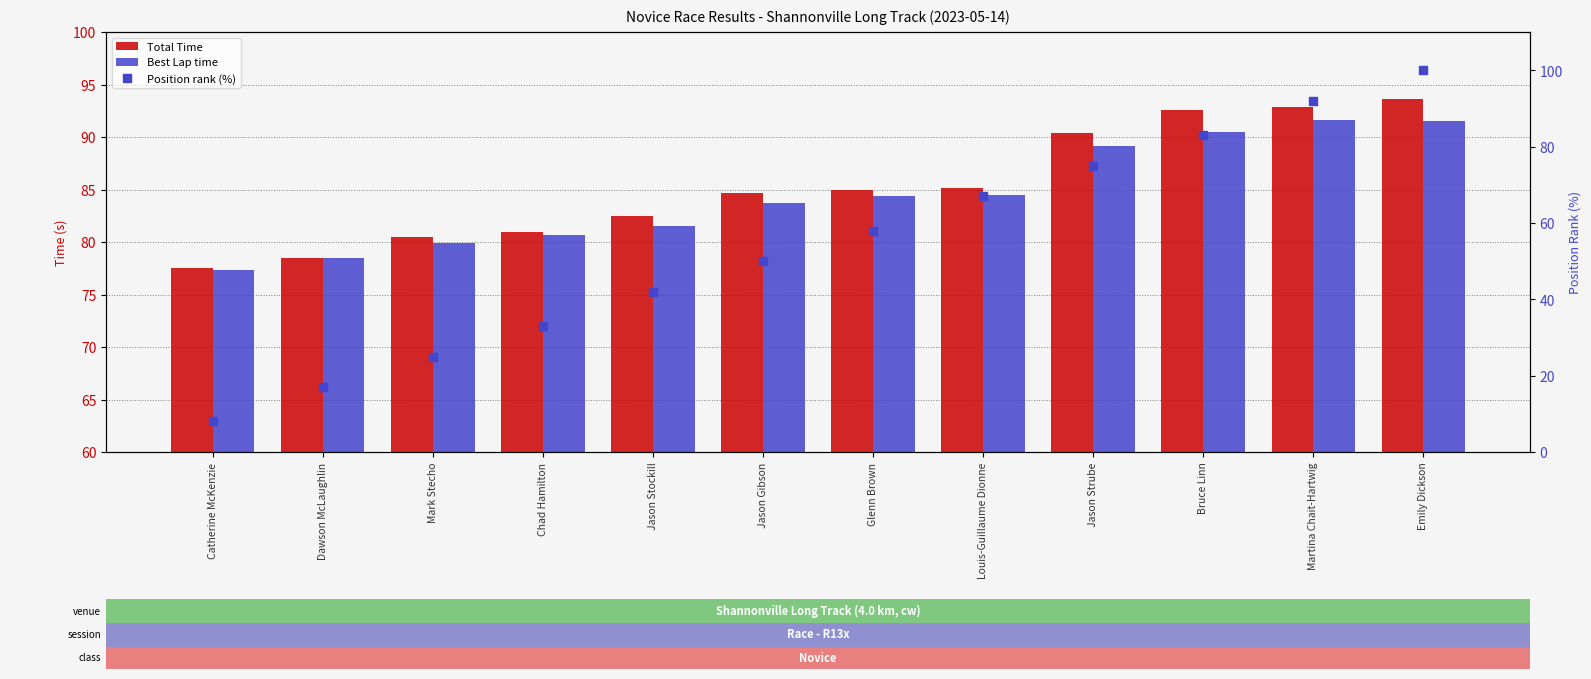

Where is Best Lap time nearest to the value 84?

Jason Gibson